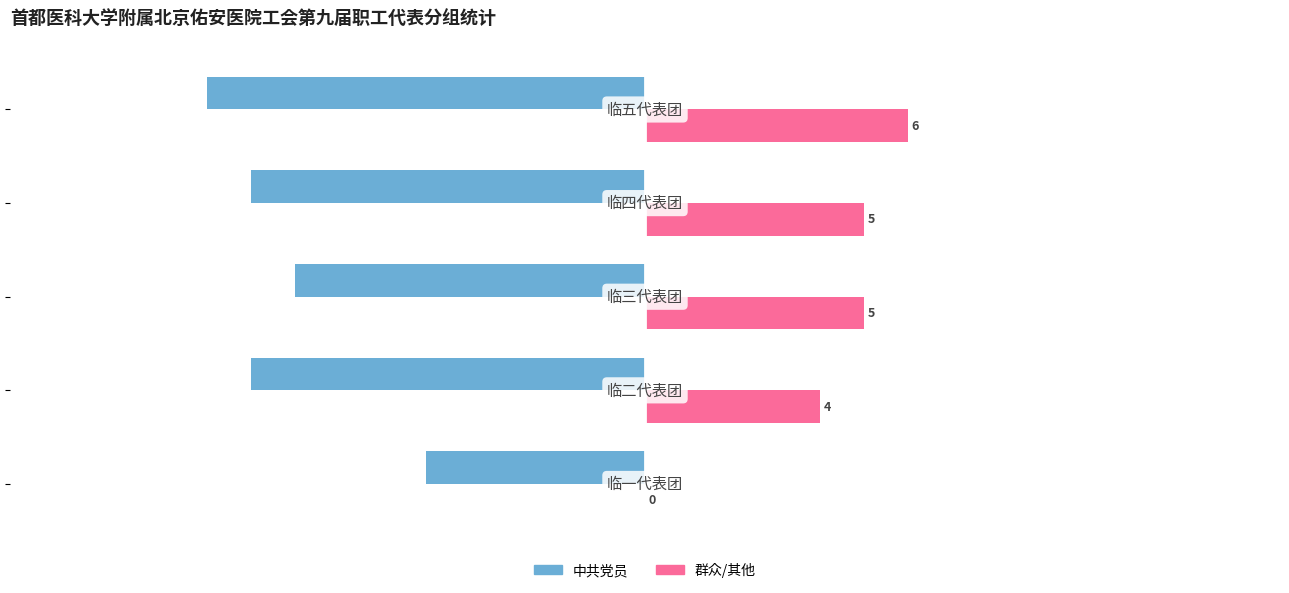

What is the sum of all 群众/其他 values?

20